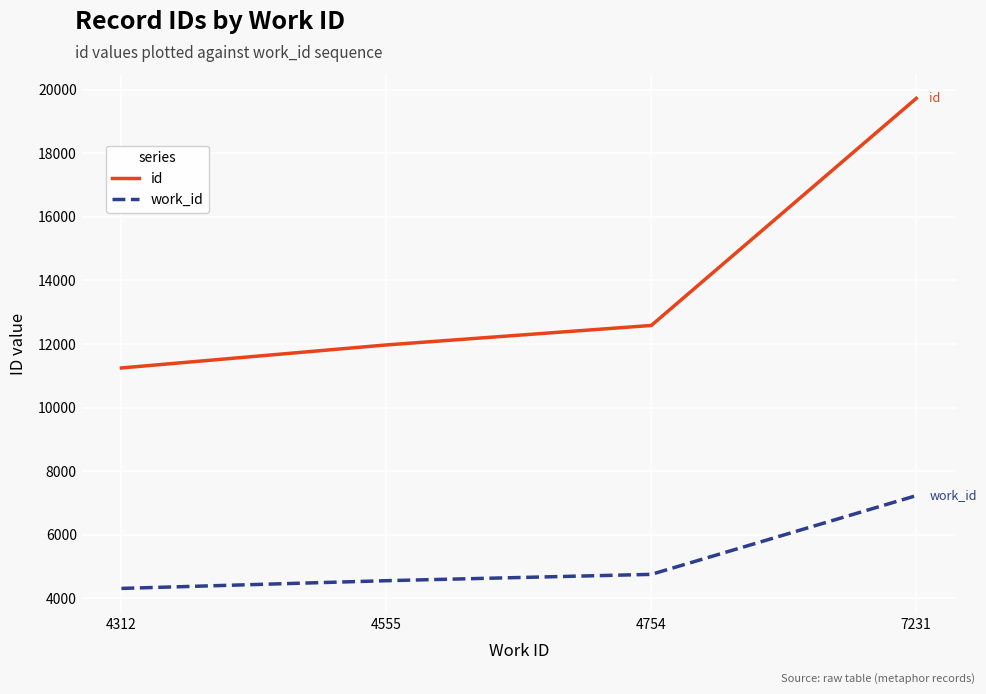

List the series in order of their overall mean, highest first.

id, work_id